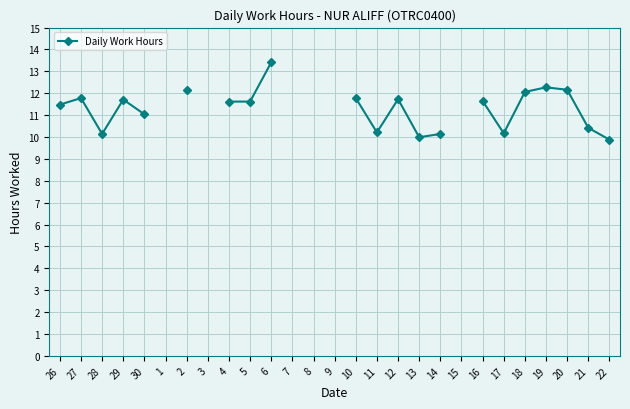

Which category has the highest value across all series?

6